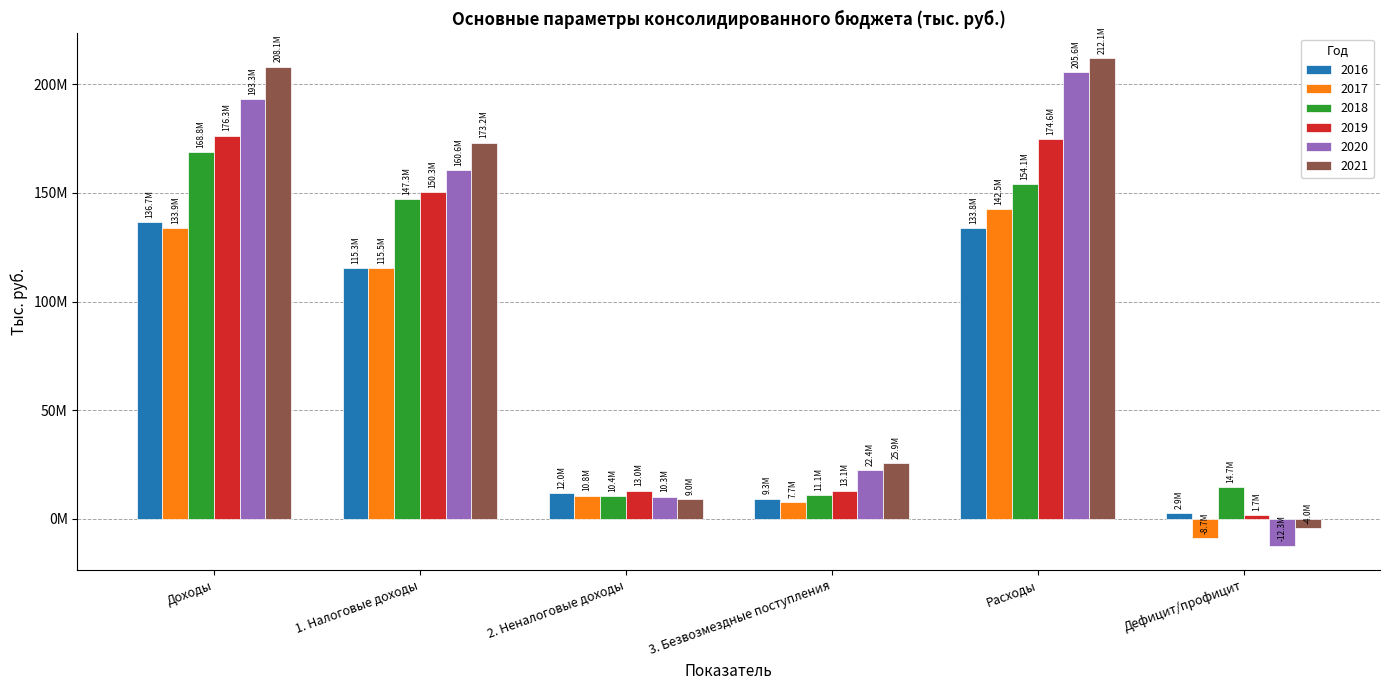

Which category has the lowest value across all series?

Дефицит/профицит